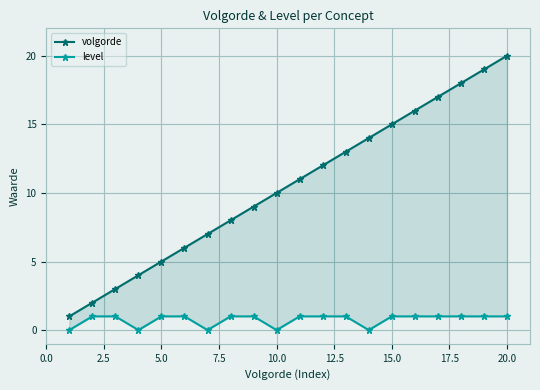

Is it true that volgorde equals 24 at 13?

False